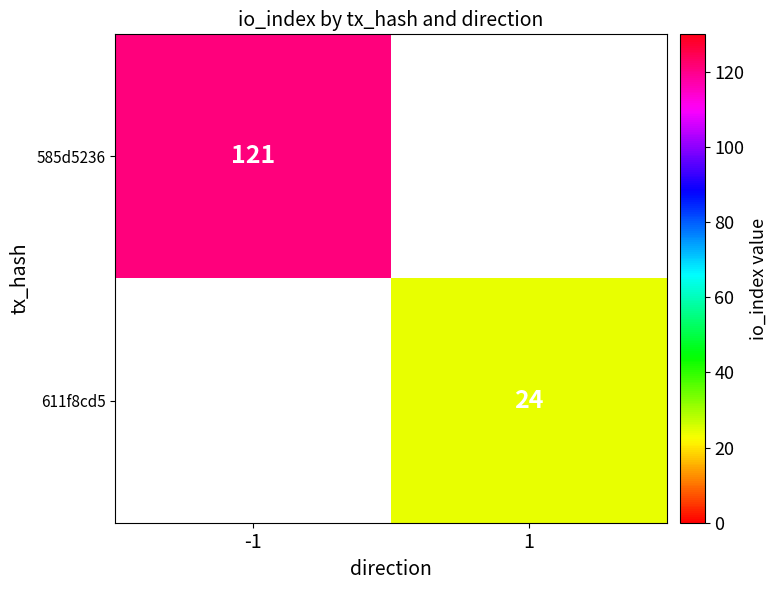

The 611f8cd5 series shows 6.3 at 1. True or false?

False